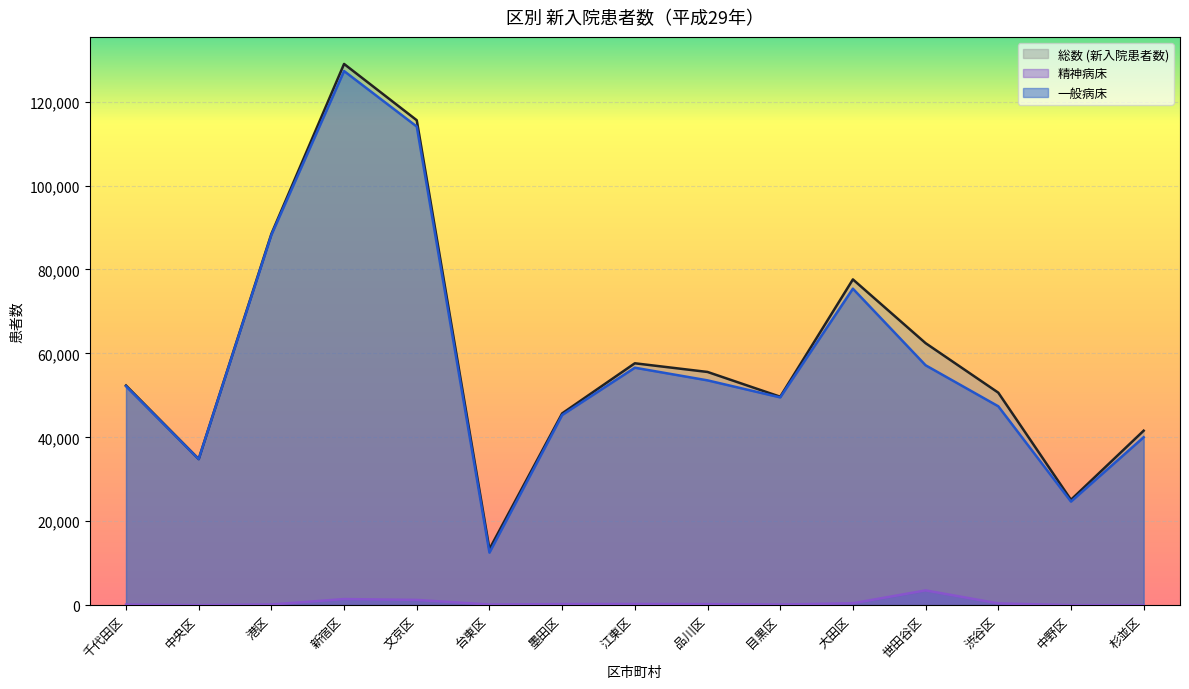

What is the total value across all series at 目黒区?

99332